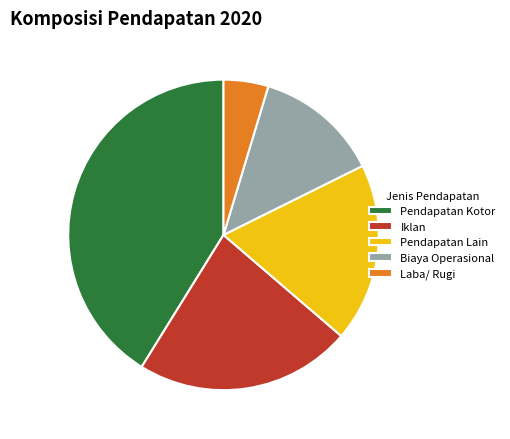

Between Laba/ Rugi and Biaya Operasional, which is larger?

Biaya Operasional